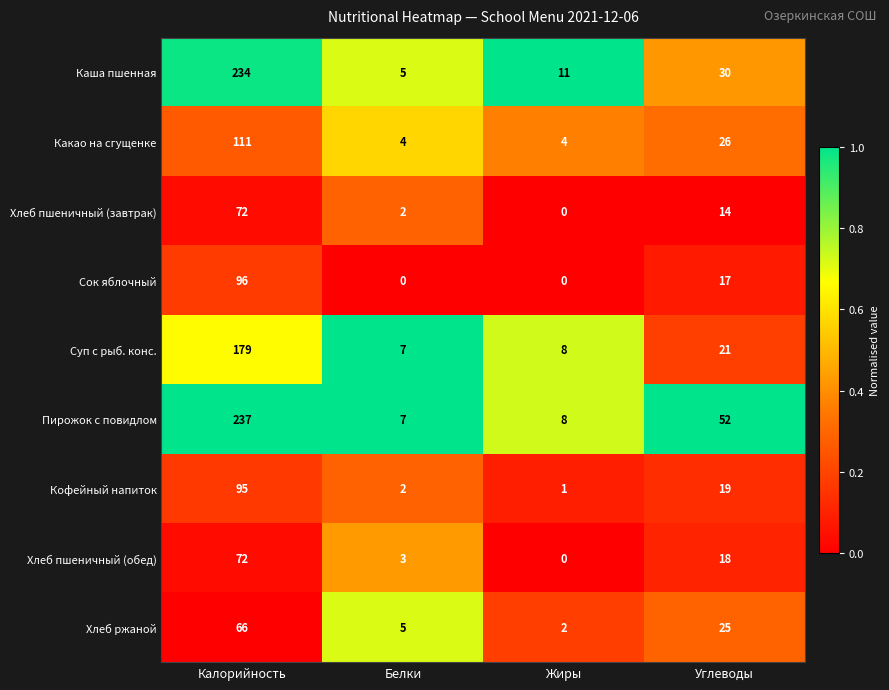

Which series changed the most between Белки and Жиры?

Каша пшенная